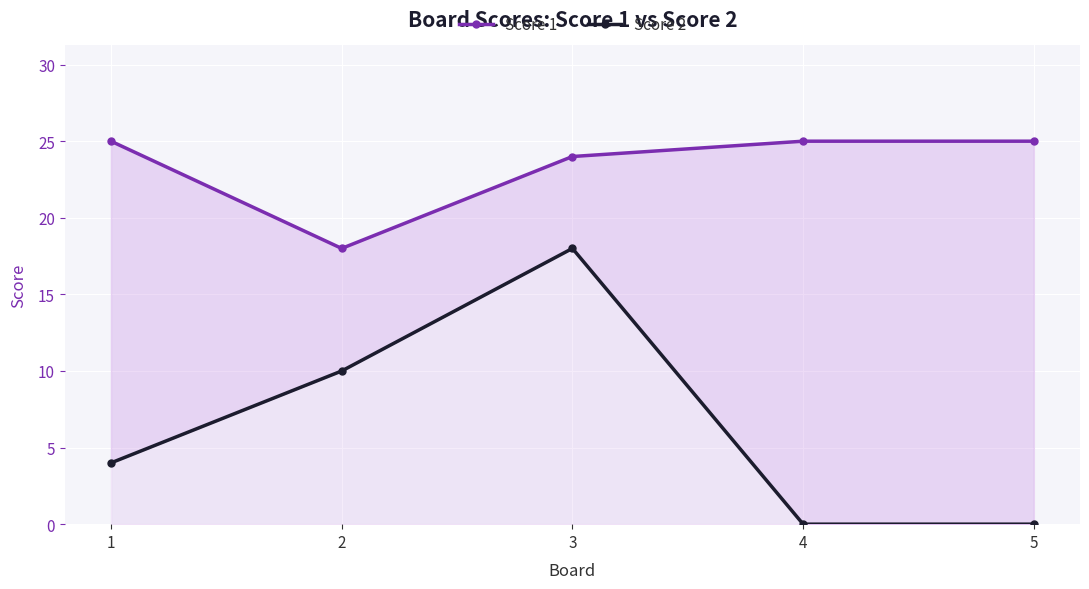

What is the sum of all Score 1 values?

117